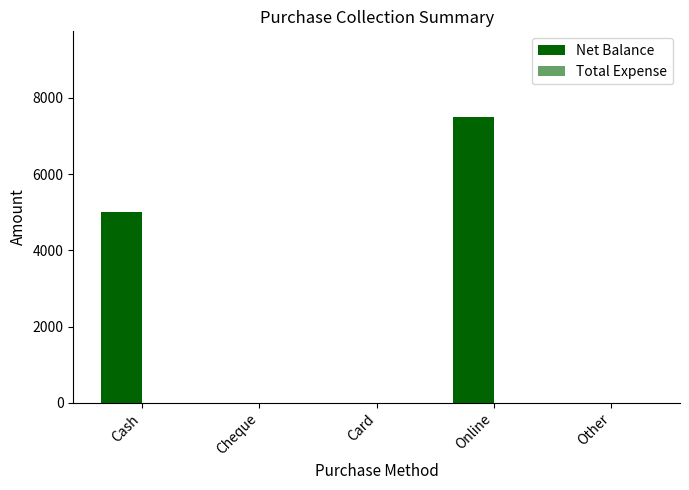

What is the label of the 1st bar from the right?

Other